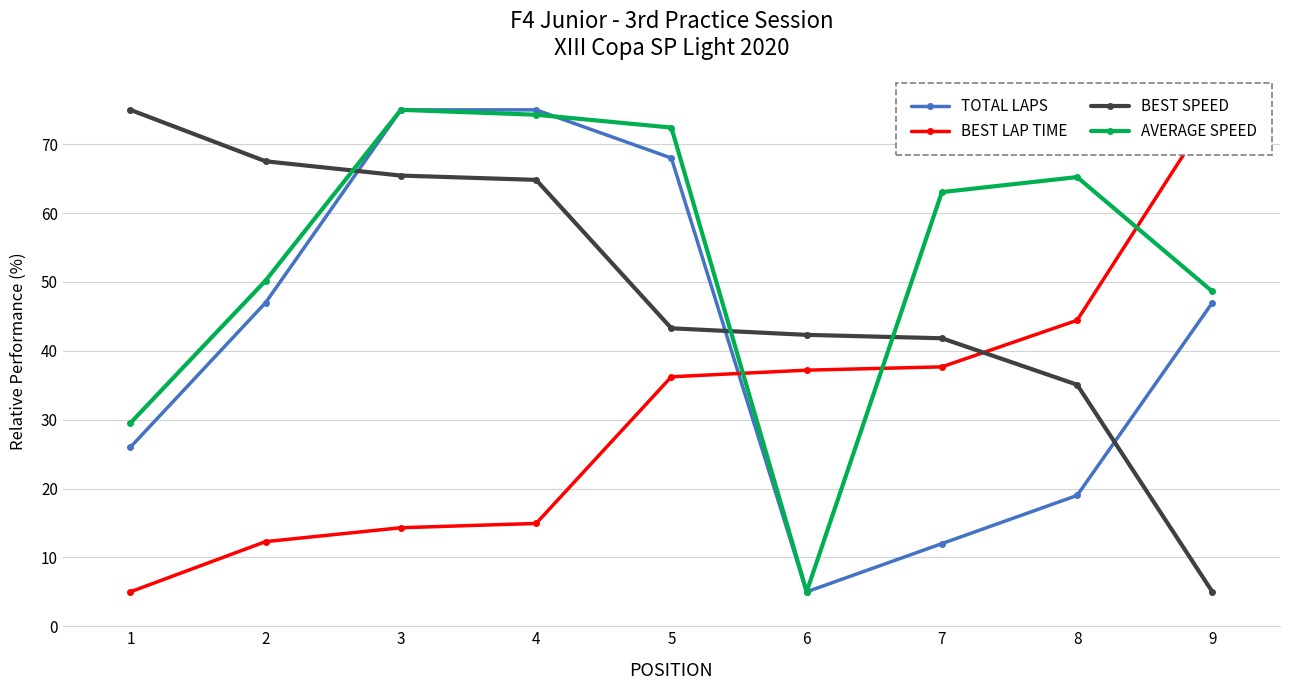

Between 5 and 9, which series saw the biggest shift?

BEST LAP TIME